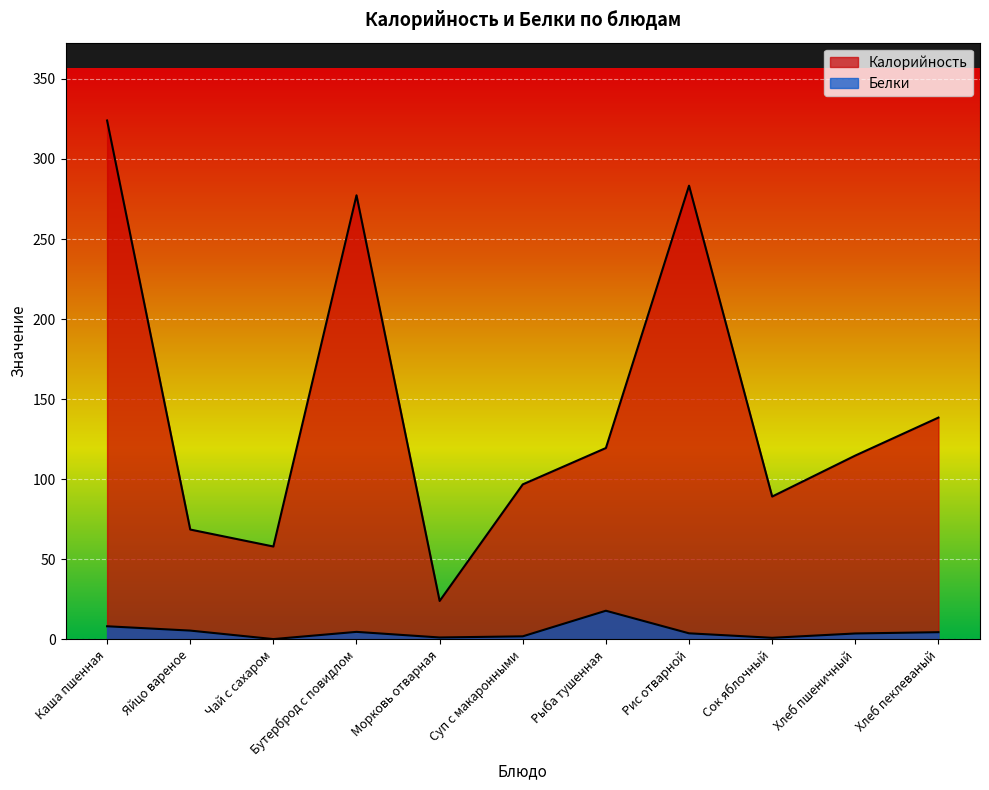

What are all the series names shown in the legend?

Калорийность, Белки